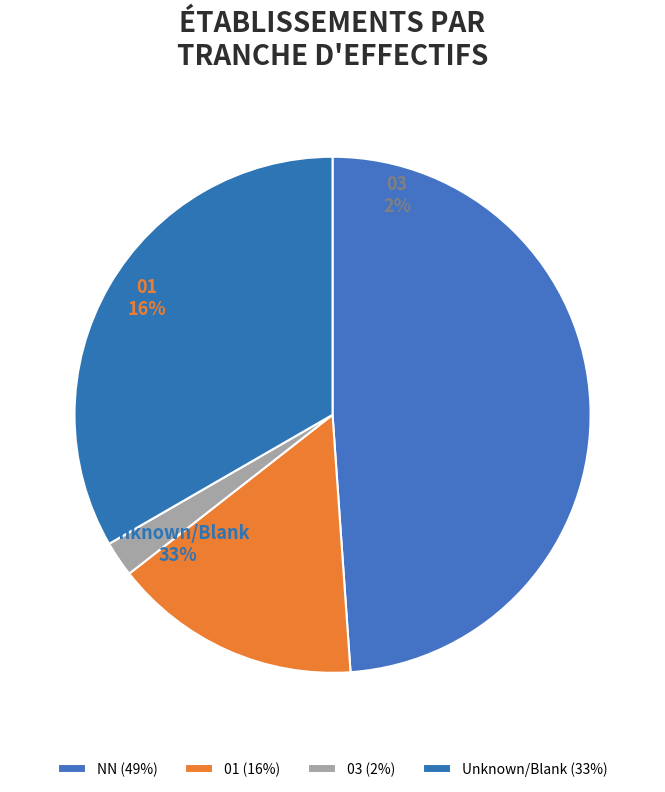

How many slices are in this pie chart?

4